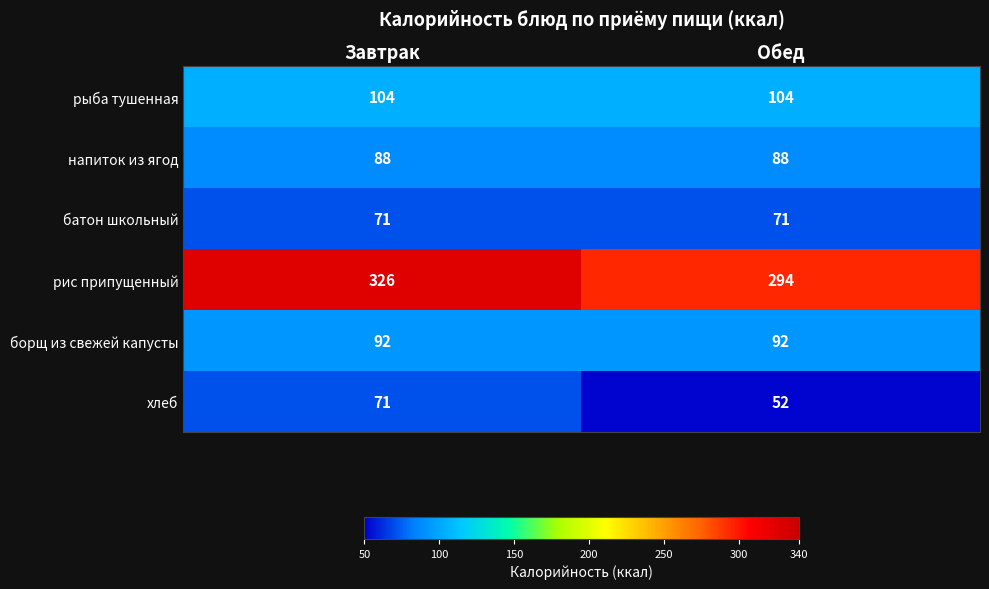

What is the difference between the highest and lowest values at Обед?

242